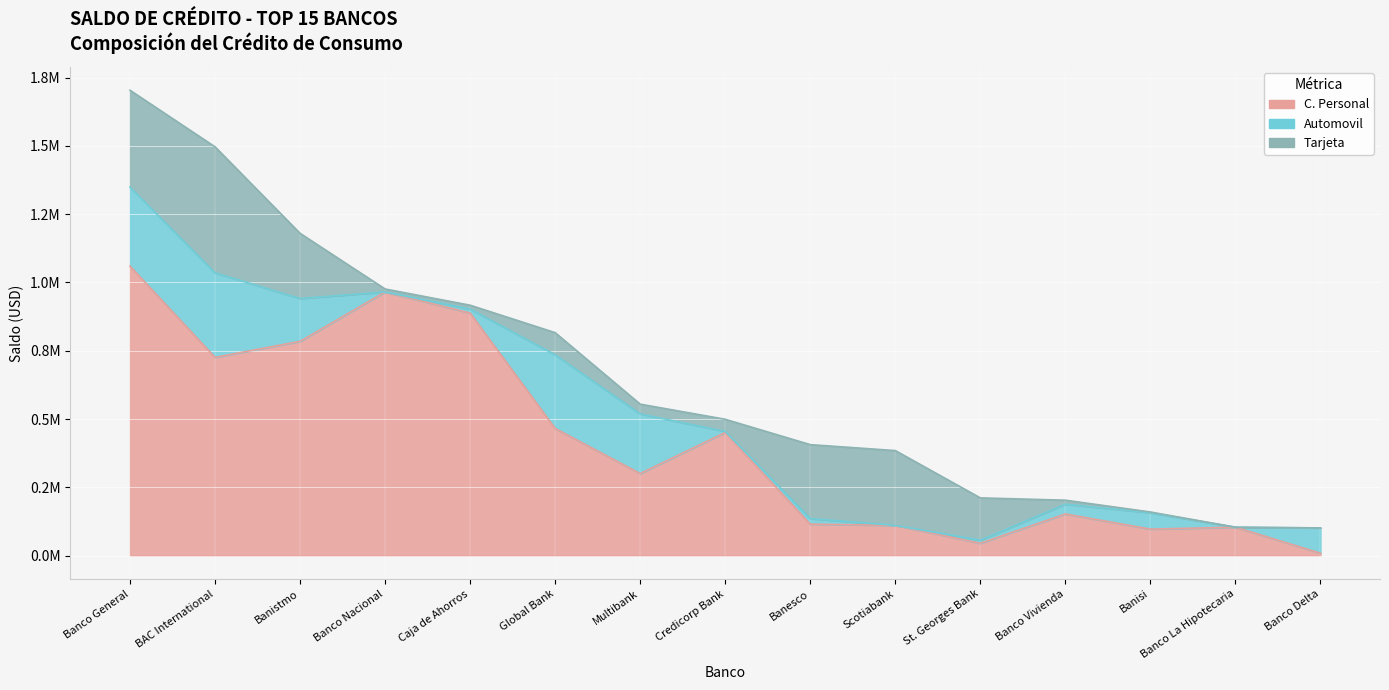

Which has a higher value, Banco La Hipotecaria or Banco Nacional?

Banco Nacional